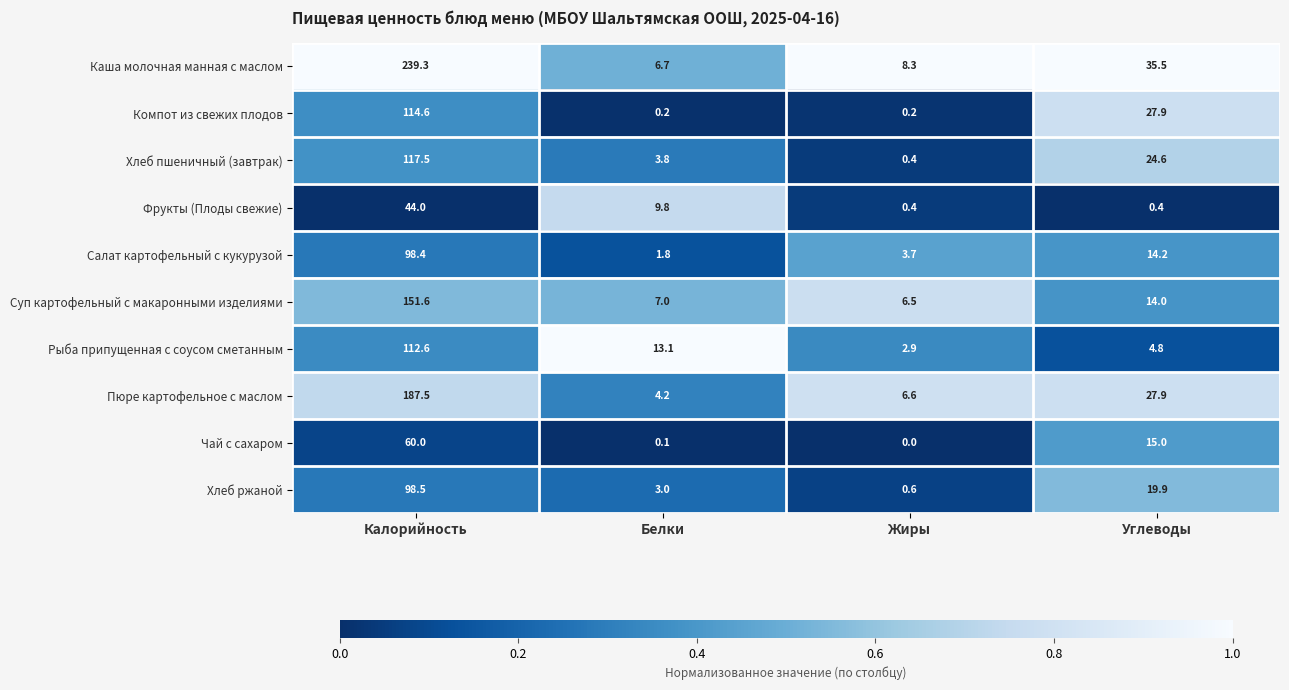

True or false: Пюре картофельное с маслом has a value of 6.6 at Жиры.

True